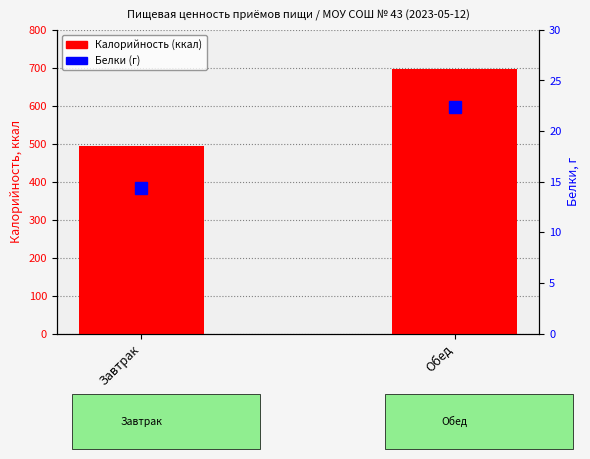

What is the difference between the highest and lowest values at Завтрак?

479.3